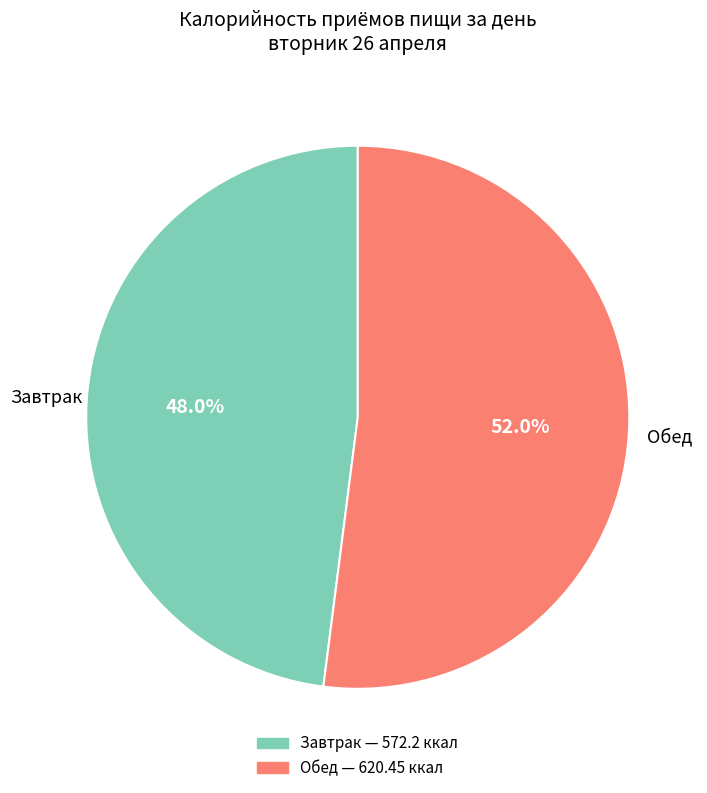

To the nearest percent, what is the difference between the largest and smallest slice percentages?

4%